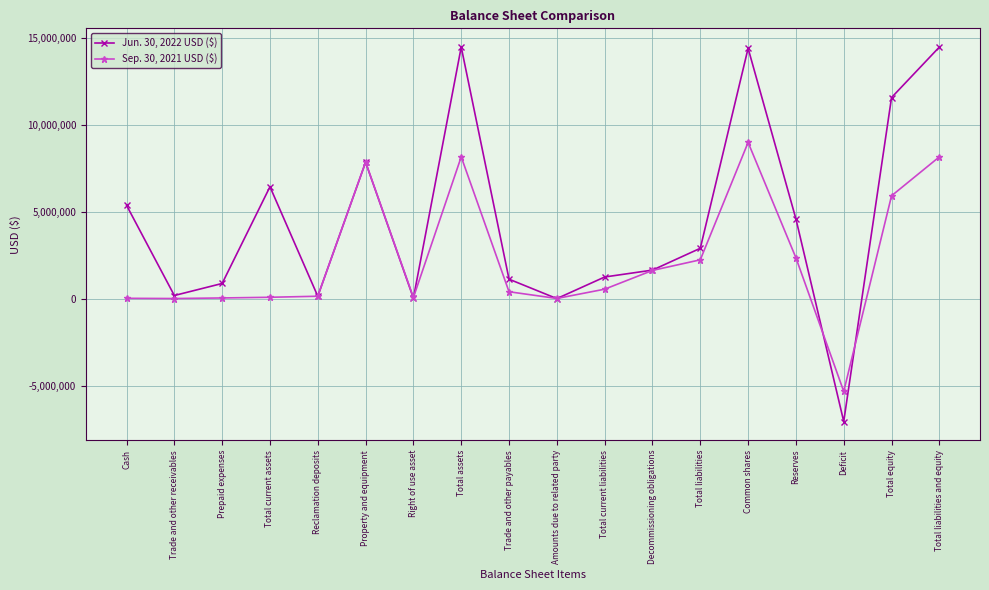

True or false: Jun. 30, 2022 USD ($) has more than 1 interior local peaks.

True